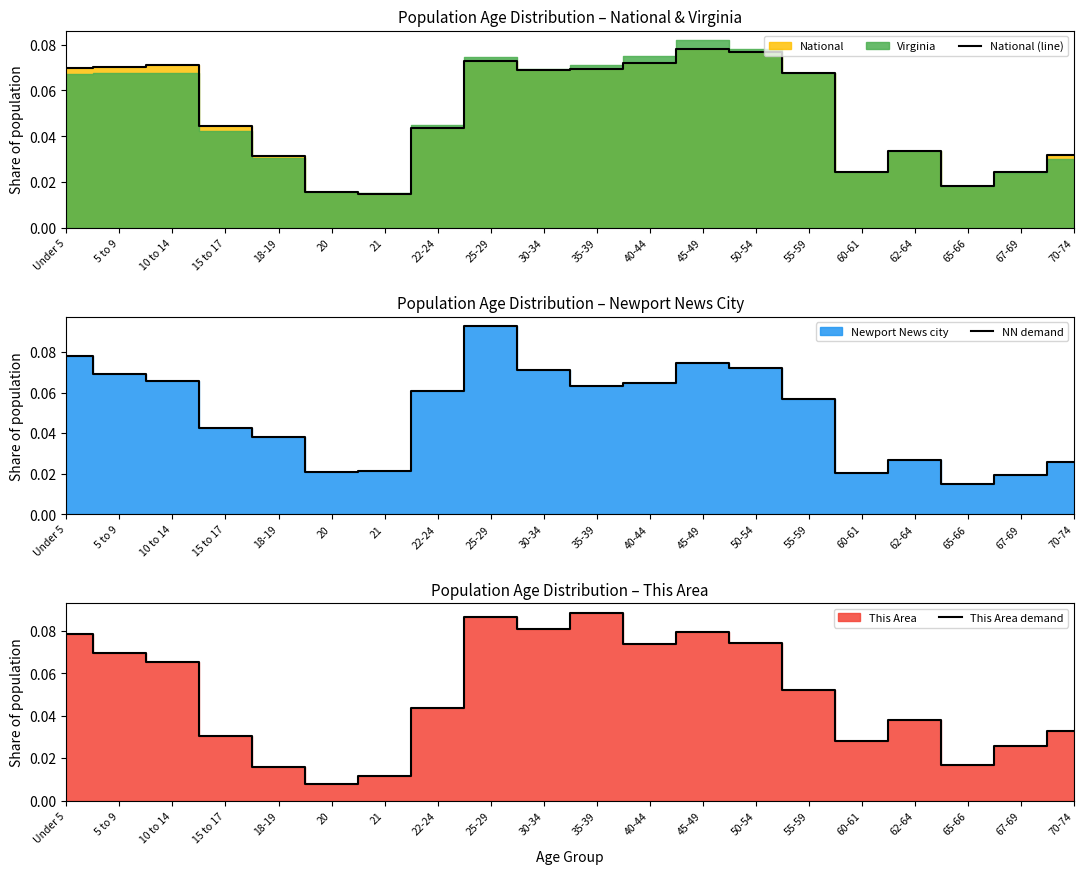

At how many categories does at least one series exceed 0?

20